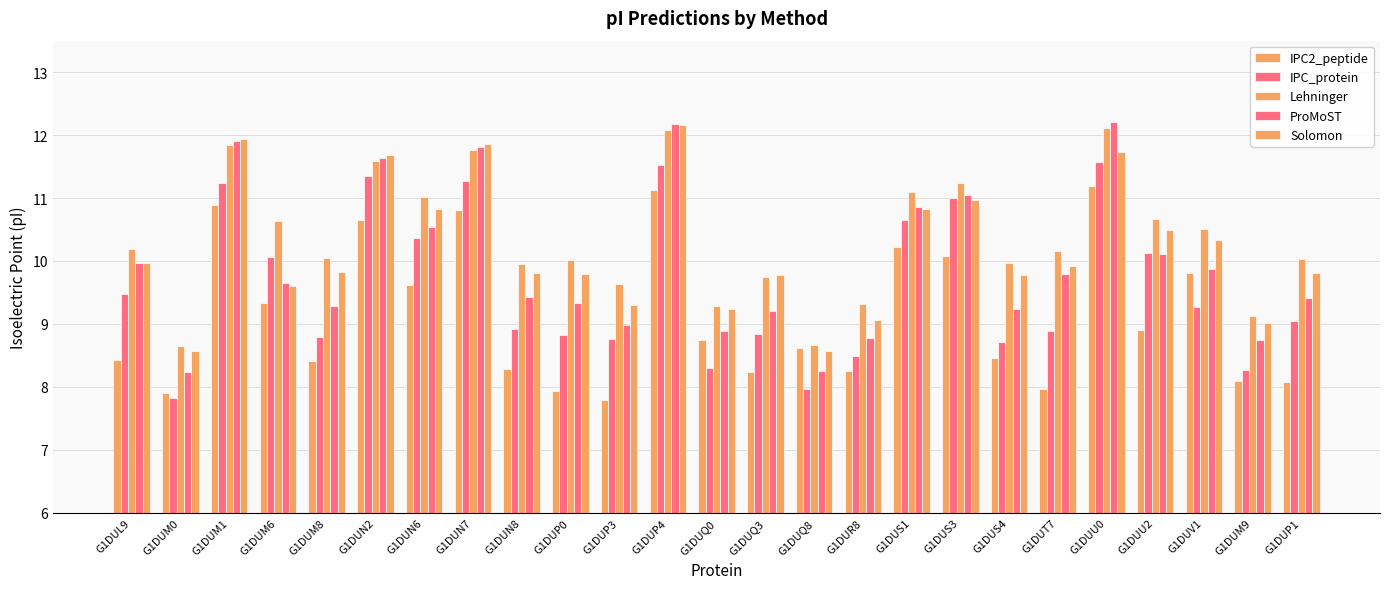

At which category is the sum across all series the highest?

G1DUP4